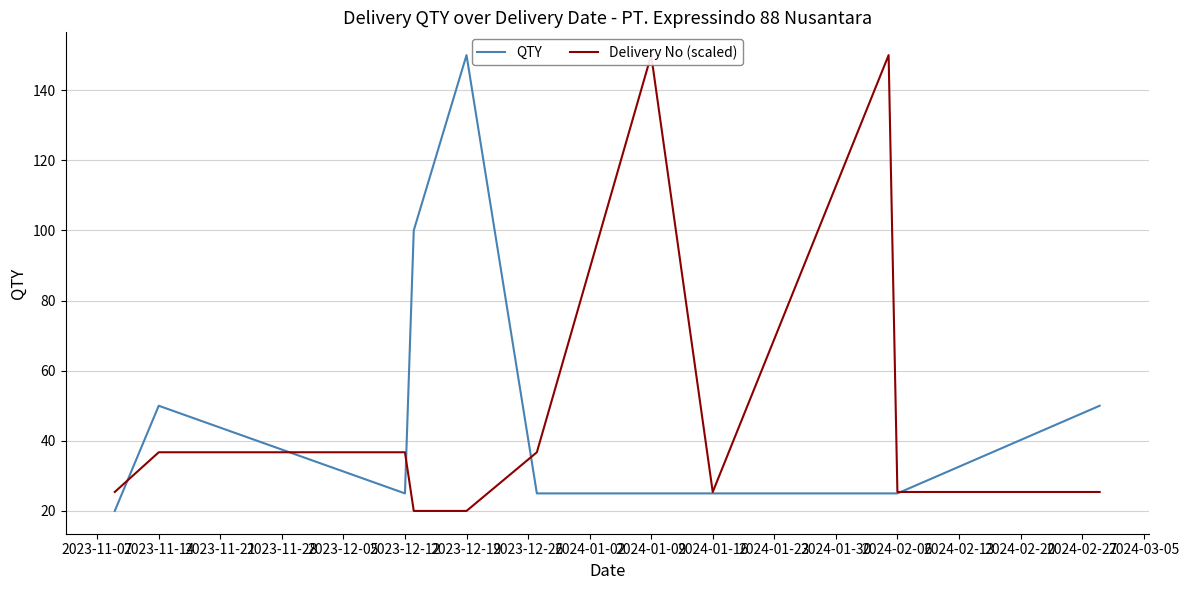

At which label does QTY reach its minimum?

2023-11-07